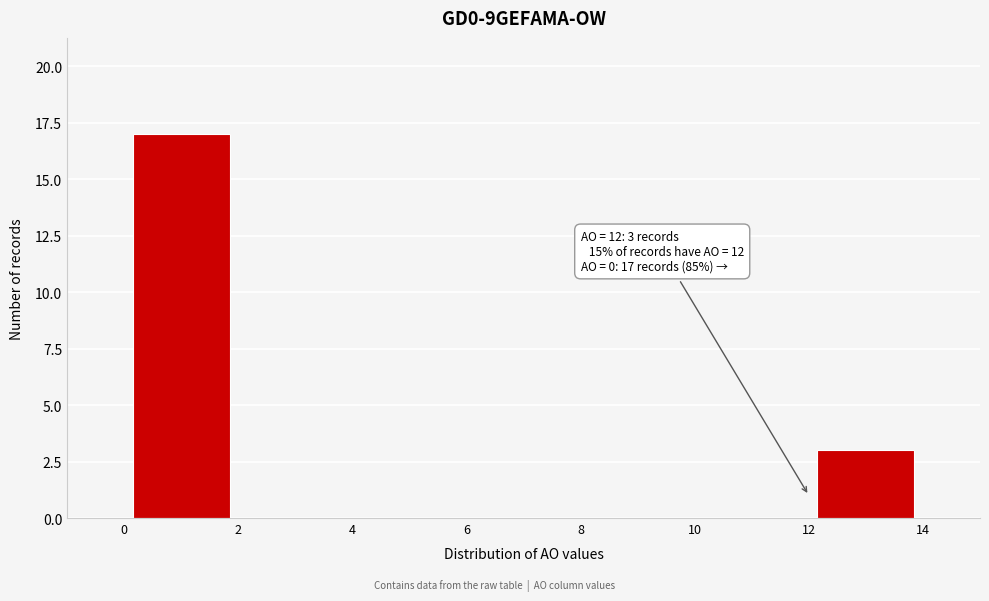

Which range on the x-axis has the tallest bar?

0 to 2